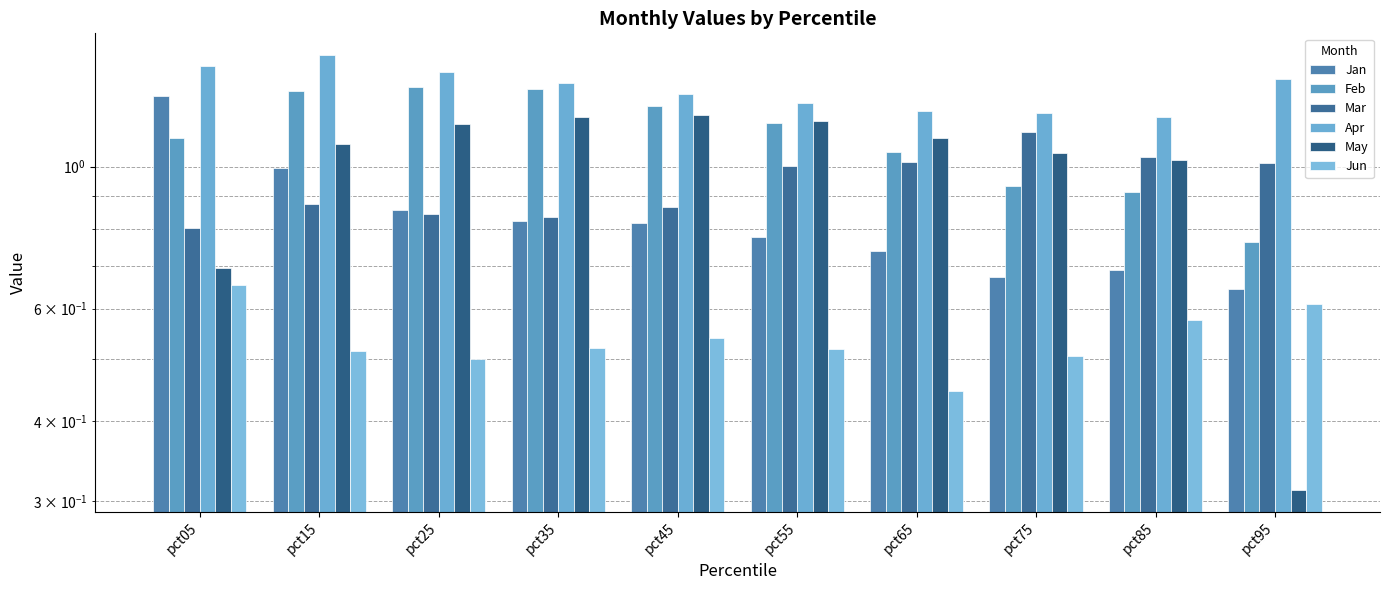

The value of Mar at pct75 is 2.0. True or false?

False